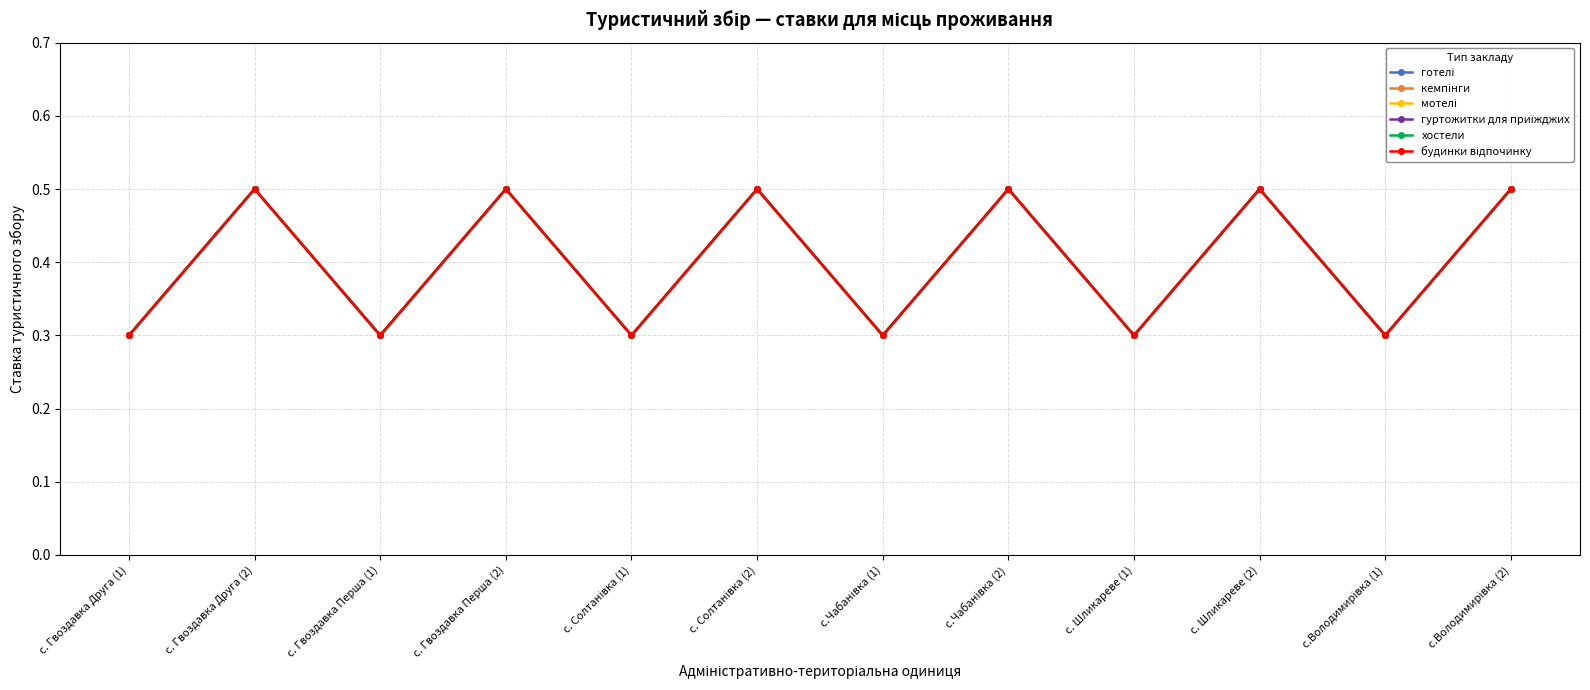

Reading left to right, what are all the values shown in this chart?

готелі: 0.3	0.5	0.3	0.5	0.3	0.5	0.3	0.5	0.3	0.5	0.3	0.5
кемпінги: 0.3	0.5	0.3	0.5	0.3	0.5	0.3	0.5	0.3	0.5	0.3	0.5
мотелі: 0.3	0.5	0.3	0.5	0.3	0.5	0.3	0.5	0.3	0.5	0.3	0.5
гуртожитки для приїжджих: 0.3	0.5	0.3	0.5	0.3	0.5	0.3	0.5	0.3	0.5	0.3	0.5
хостели: 0.3	0.5	0.3	0.5	0.3	0.5	0.3	0.5	0.3	0.5	0.3	0.5
будинки відпочинку: 0.3	0.5	0.3	0.5	0.3	0.5	0.3	0.5	0.3	0.5	0.3	0.5